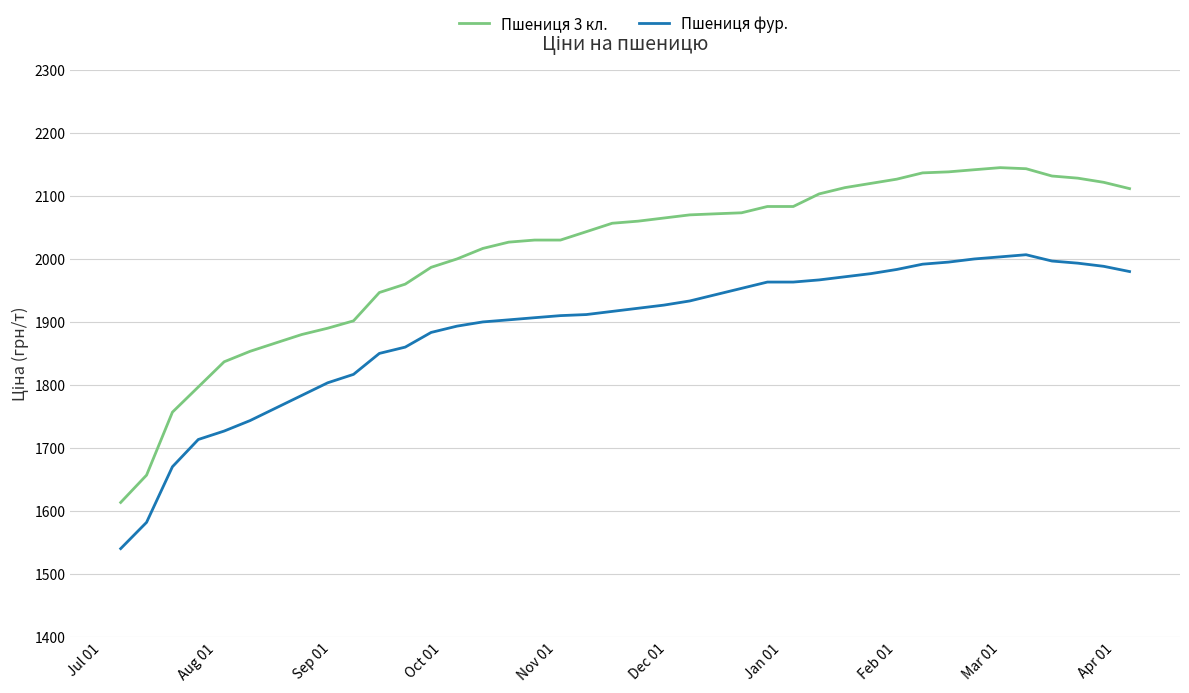

What is the greatest value displayed?

2145.0